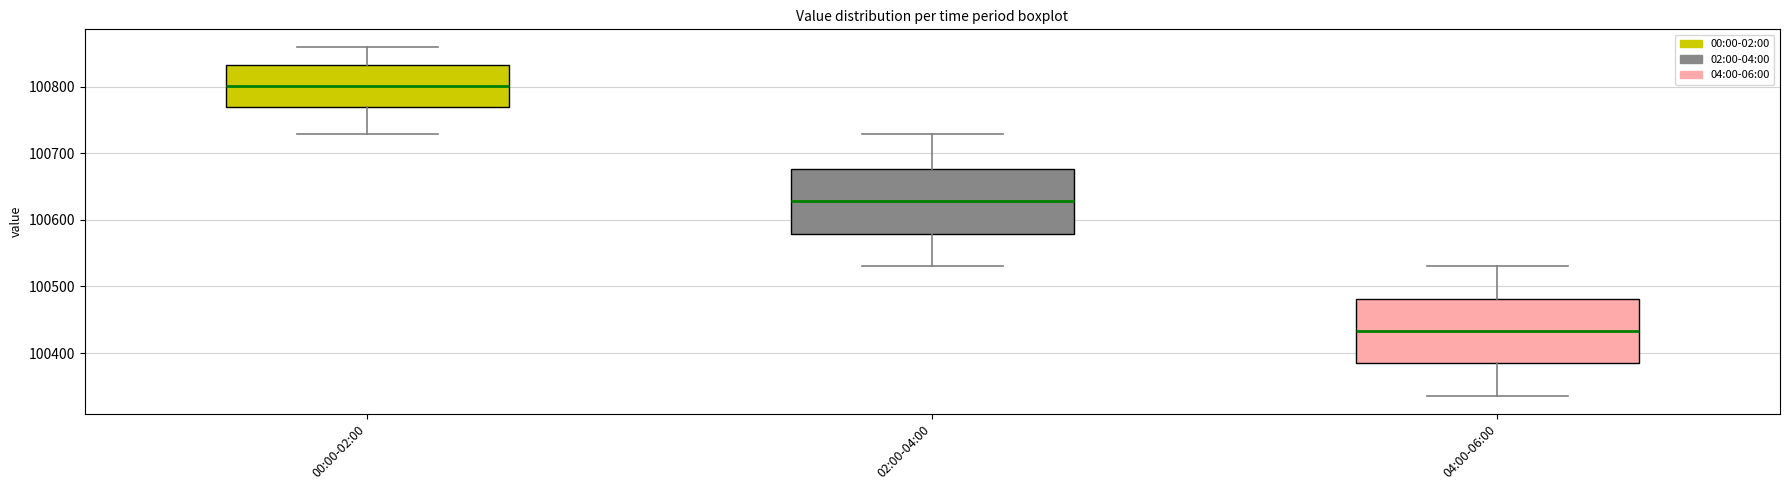

Reading left to right, transcribe this box plot: for each box, give where its median line is, the range the box spans, and where its two whiskers end, as read against the y-axis. The values are not printed on the chart, so give them approximately, as read against the axis.

00:00-02:00: median 100800, box 100770 to 100830, whiskers 100730 to 100860
02:00-04:00: median 100630, box 100580 to 100680, whiskers 100530 to 100730
04:00-06:00: median 100430, box 100380 to 100480, whiskers 100340 to 100530